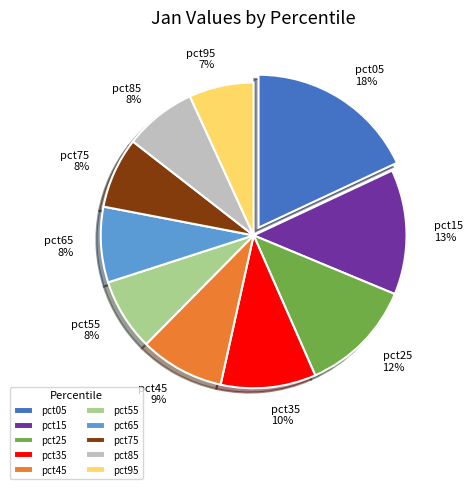

Do pct15 and pct85 together represent more than half of the pie?

No